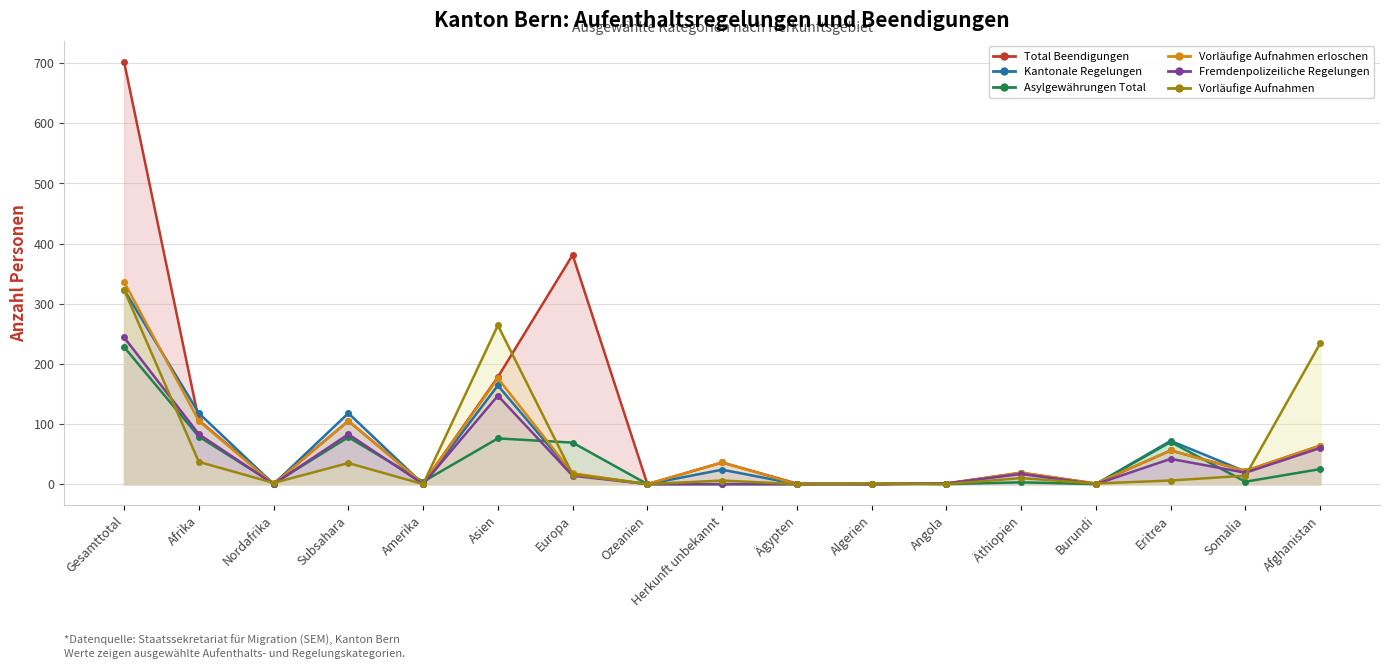

How many interior local valleys does the Fremdenpolizeiliche Regelungen (col_14) (line) series have?

4